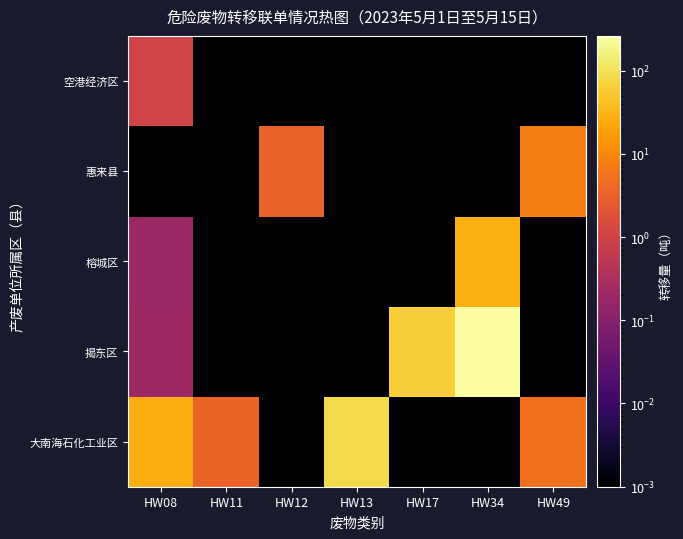

What is the spread (max minus min) of values at HW49?

7.6